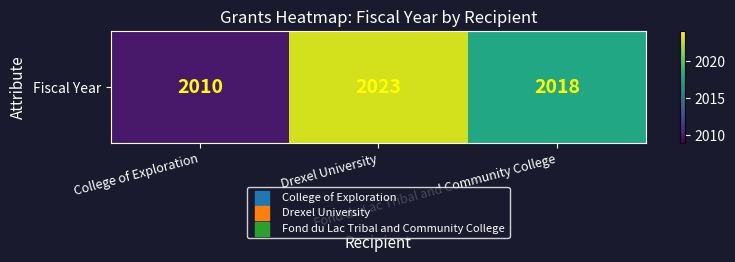

Rank the categories by value from lowest to highest.

College of Exploration, Fond du Lac Tribal and Community College, Drexel University